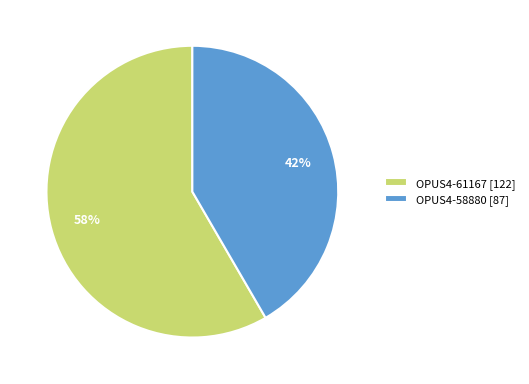

To the nearest percent, what is the average slice percentage?

50%